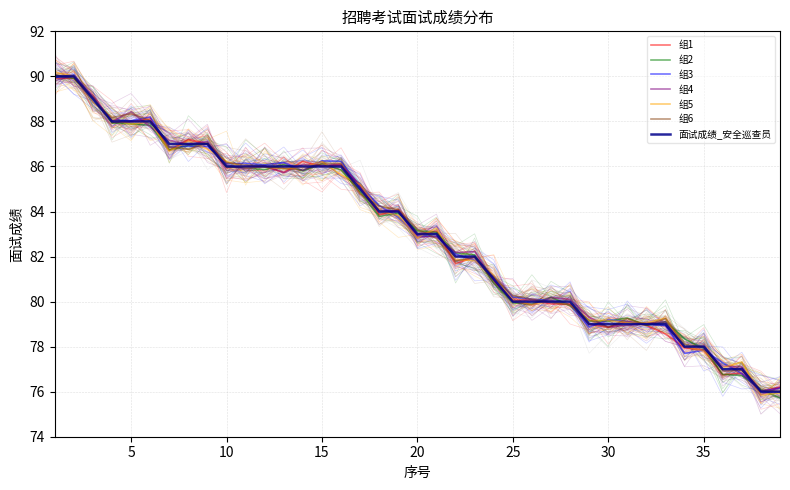

Reading right to left, extract all data points from this chart.

76	76	77	77	78	78	79	79	79	79	79	80	80	80	80	81	82	82	83	83	84	84	85	86	86	86	86	86	86	86	87	87	87	88	88	88	89	90	90